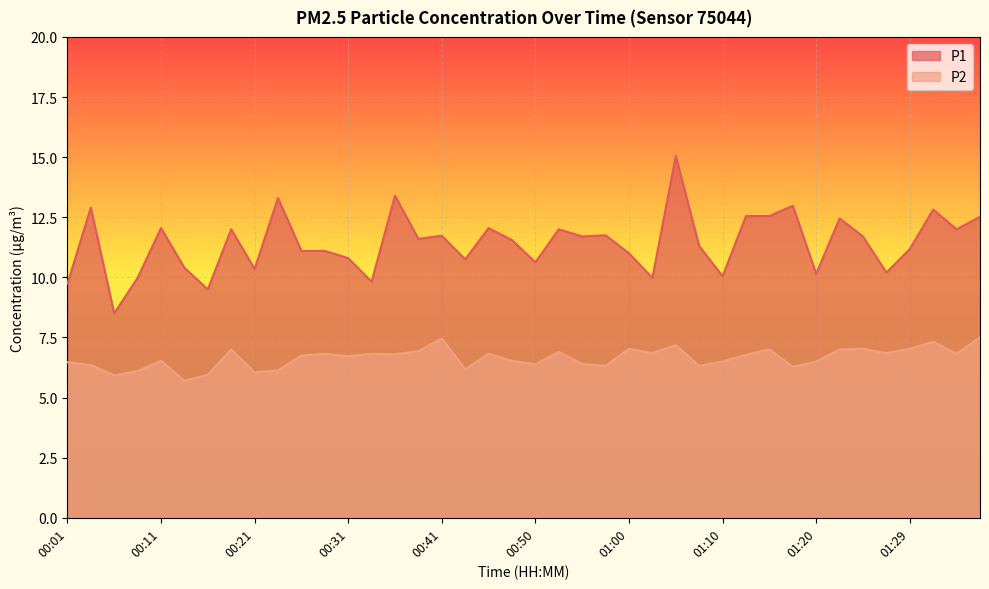

How many values in the P1 series exceed 11?

25